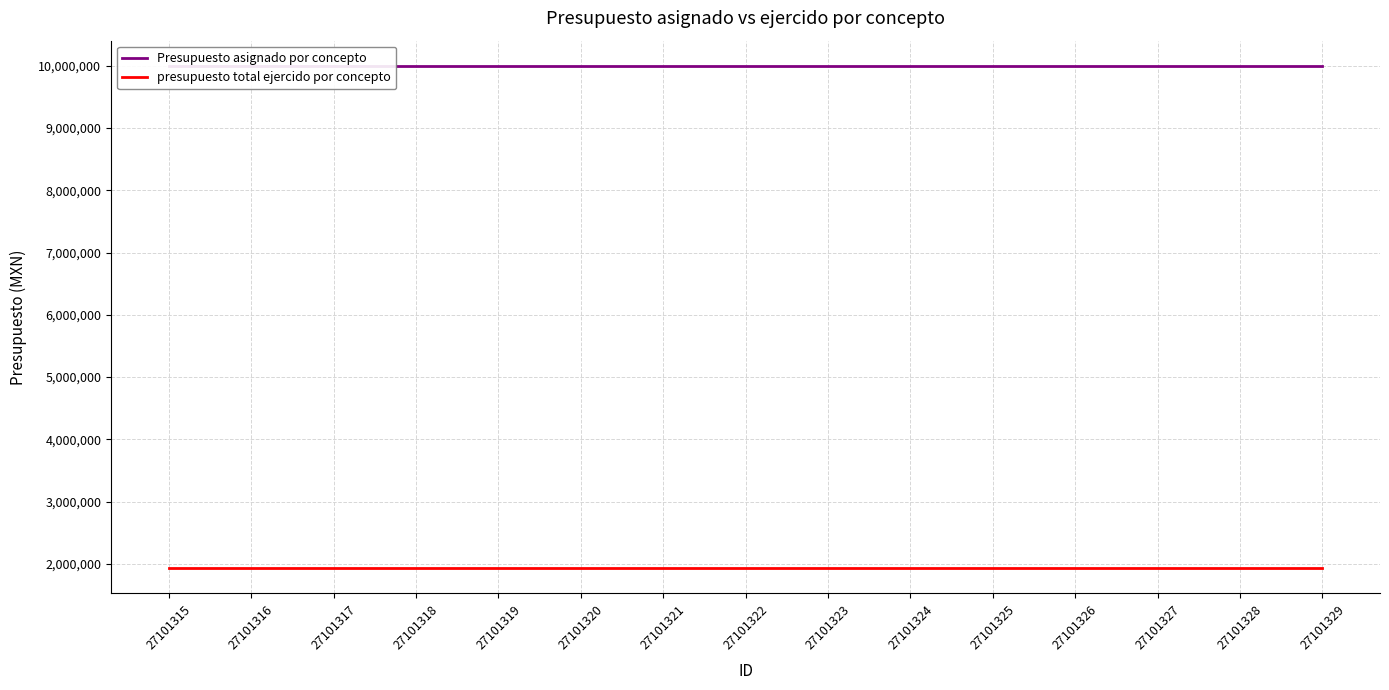

Reading right to left, extract all data points from this chart.

Presupuesto asignado por concepto: 10000000	10000000	10000000	10000000	10000000	10000000	10000000	10000000	10000000	10000000	10000000	10000000	10000000	10000000	10000000
presupuesto total ejercido por concepto: 1926667	1926667	1926667	1926667	1926667	1926667	1926667	1926667	1926667	1926667	1926667	1926667	1926667	1926667	1926667